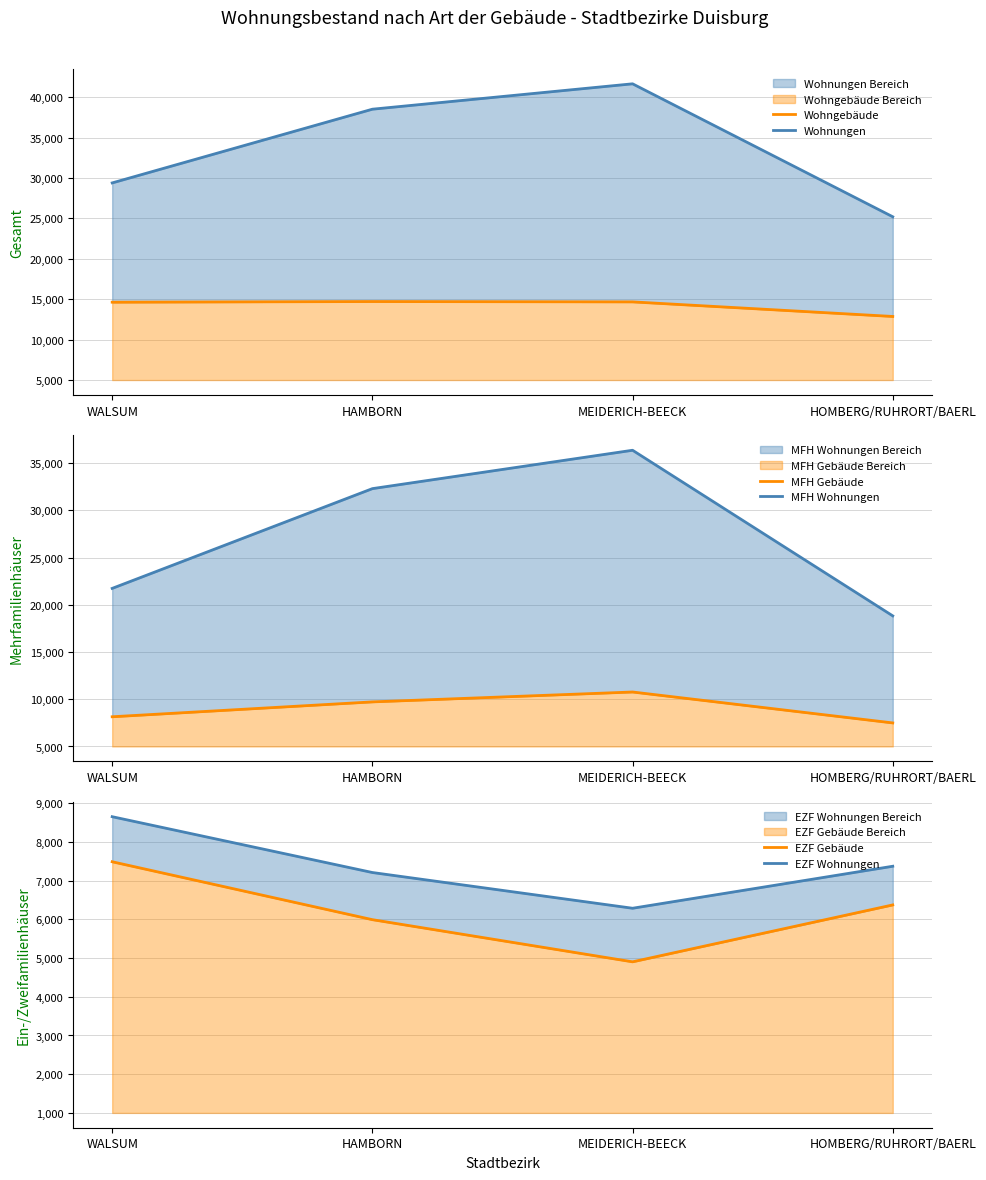

How many lines are shown in the chart?

6